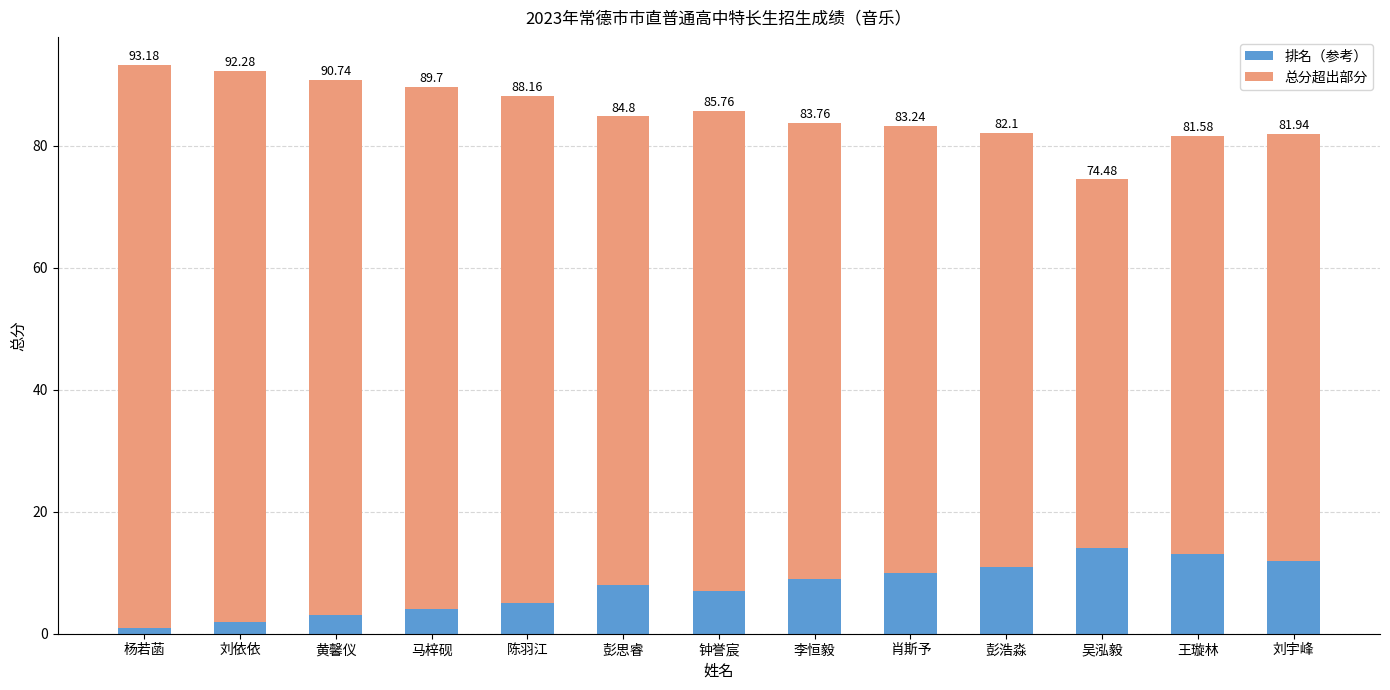

At how many categories does at least one series exceed 36?

13